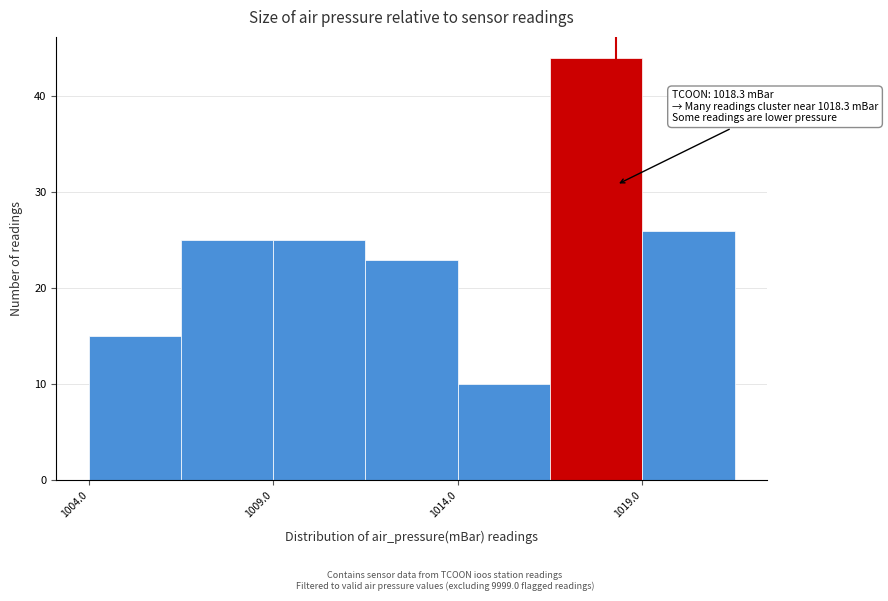

Which range on the x-axis has the tallest bar?

1016.5 to 1019.0